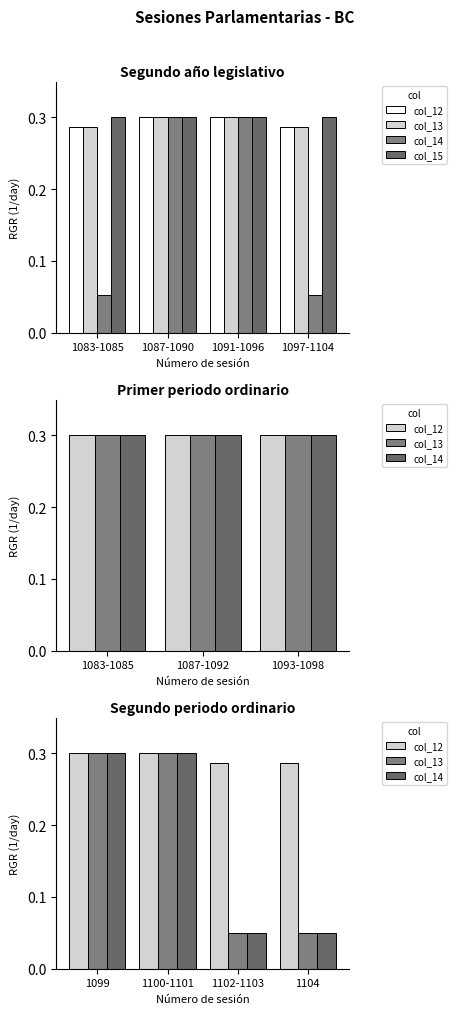

Count the col_14 values in the range 0 to 1.

4